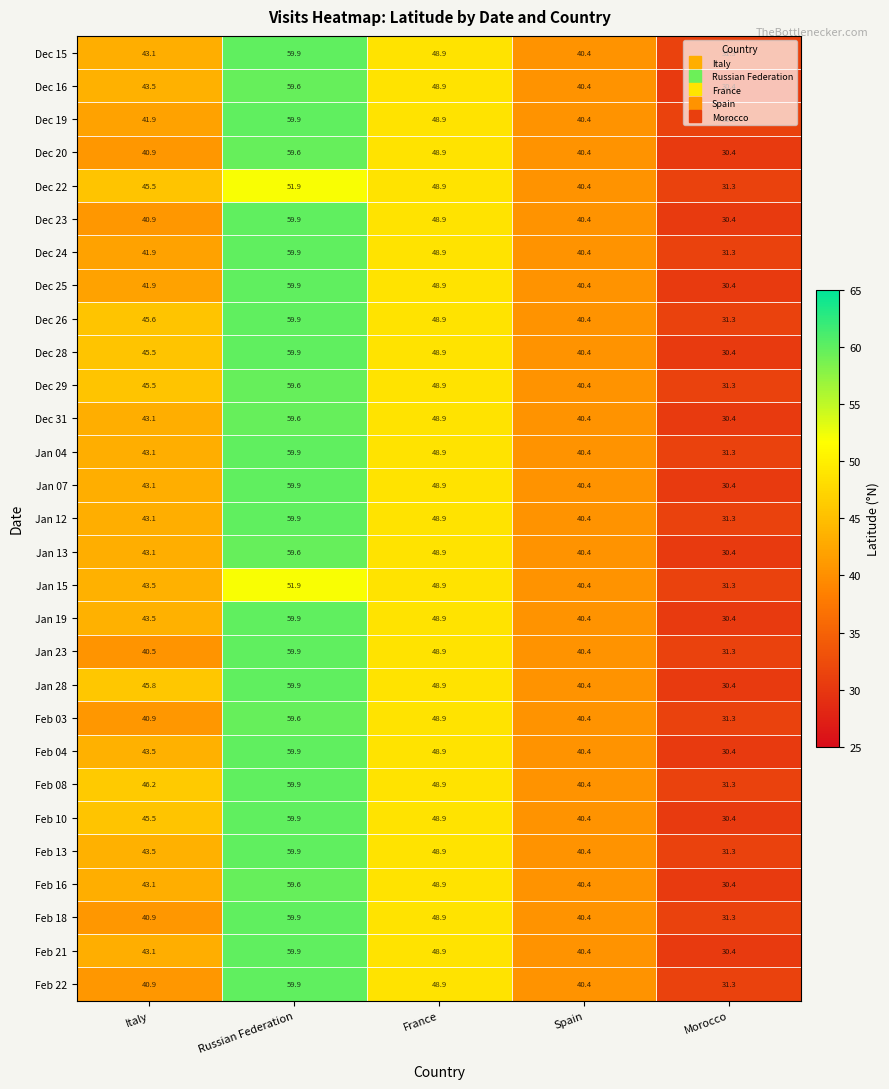

The value of Dec 22 at Morocco is 47.5. True or false?

False